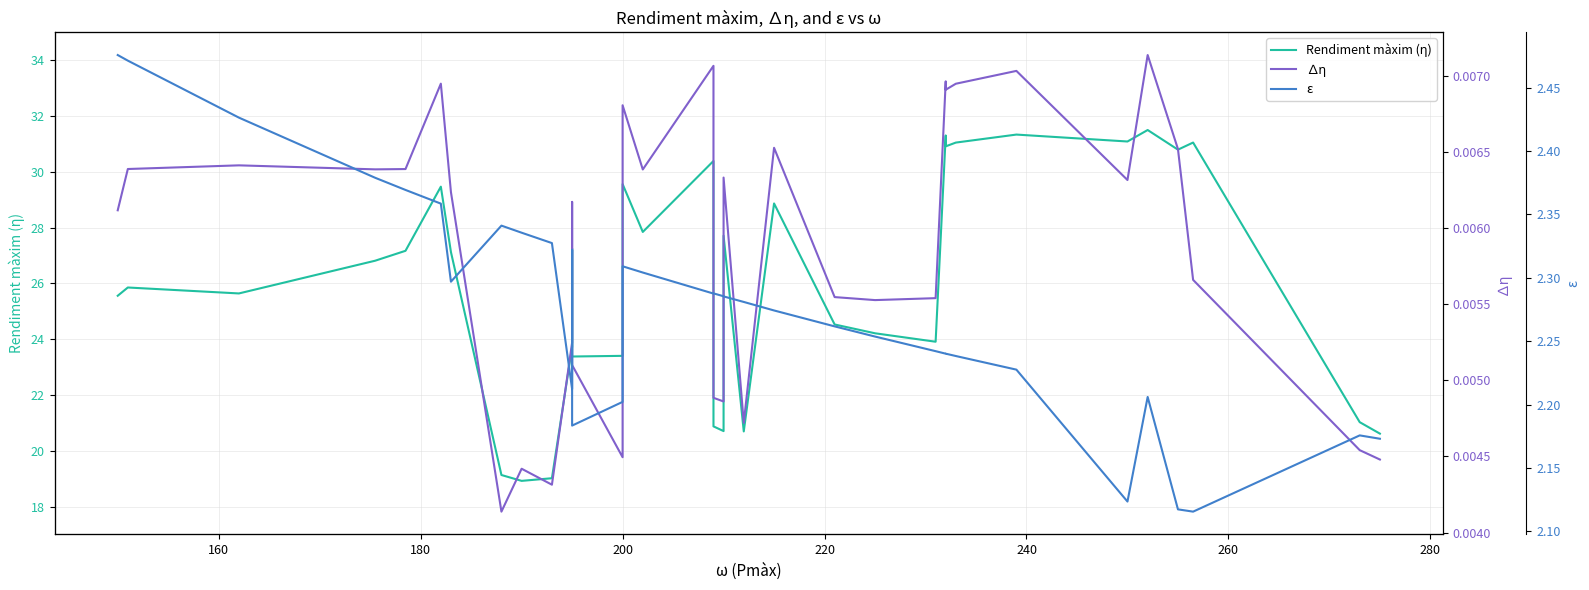

True or false: Rendiment màxim (ƞ) and ∆ƞ cross at least once.

False